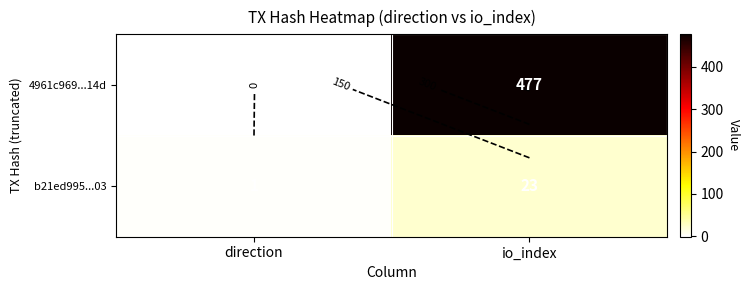

What is the highest value of the 4961c969...14d series?

477